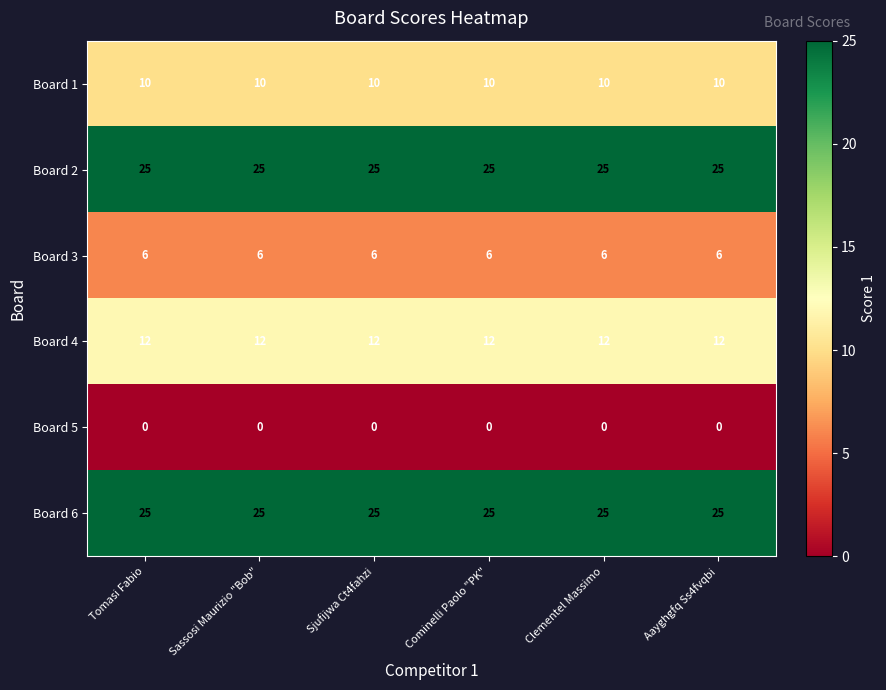

The Board 5 series shows 0 at Sassosi Maurizio "Bob". True or false?

True